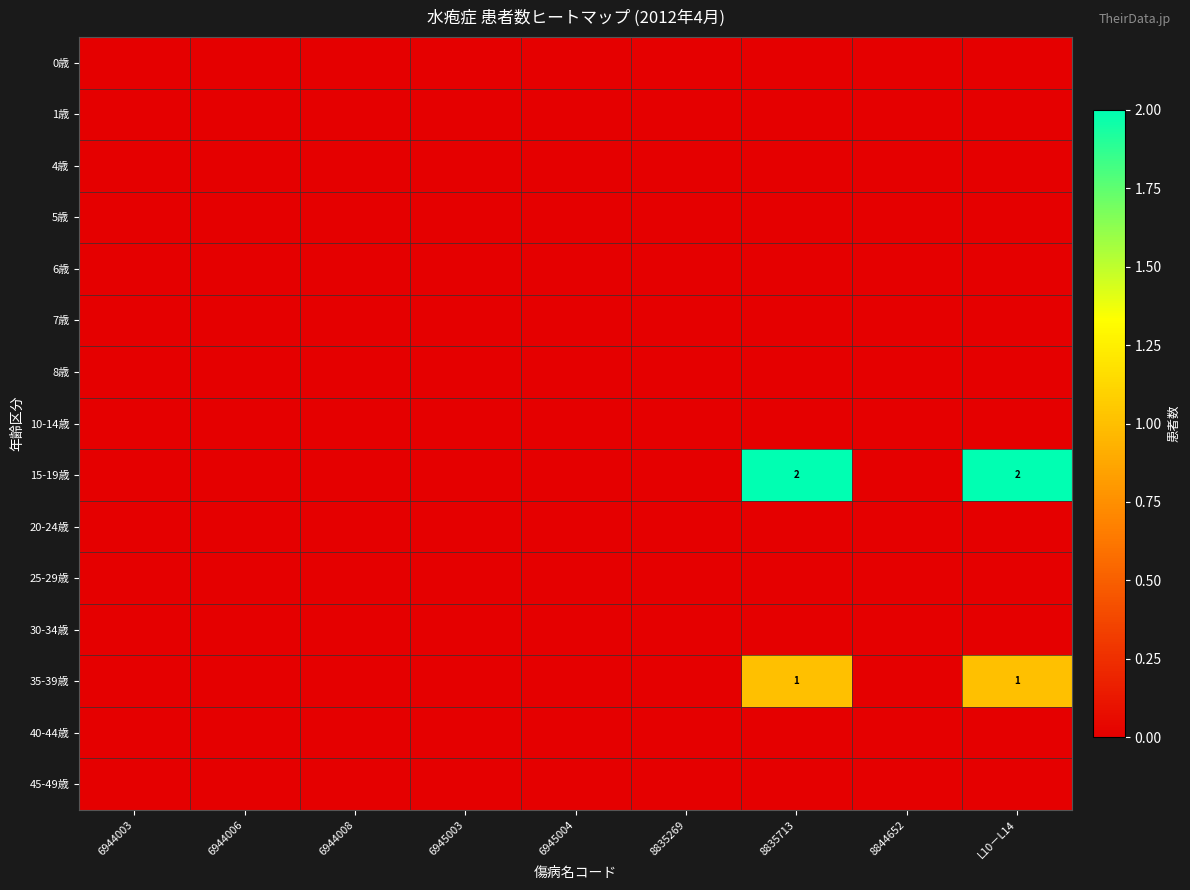

Between 6944008 and 6945003, which is larger?

6944008